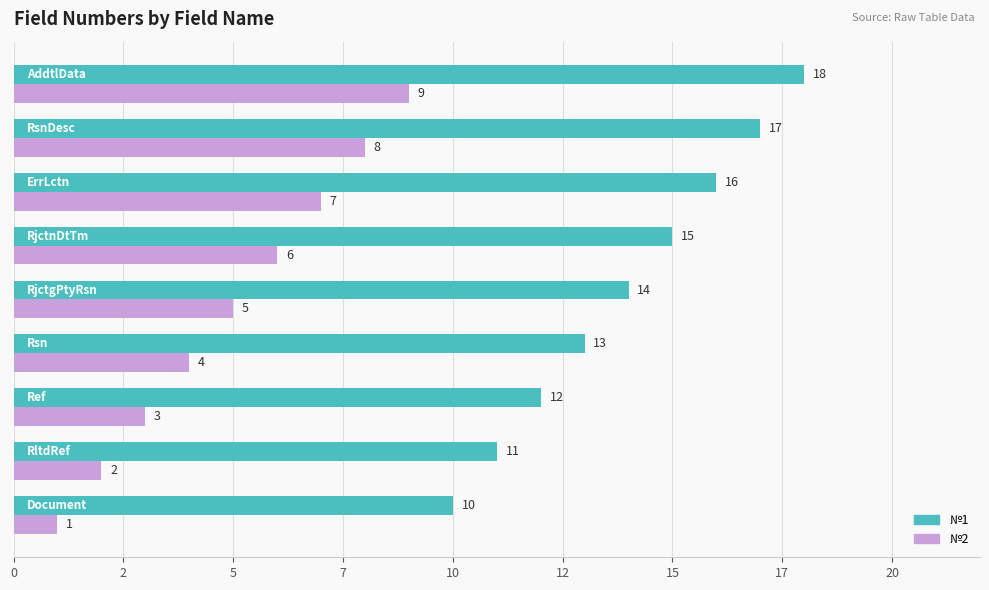

What are all the series names shown in the legend?

№1, №2